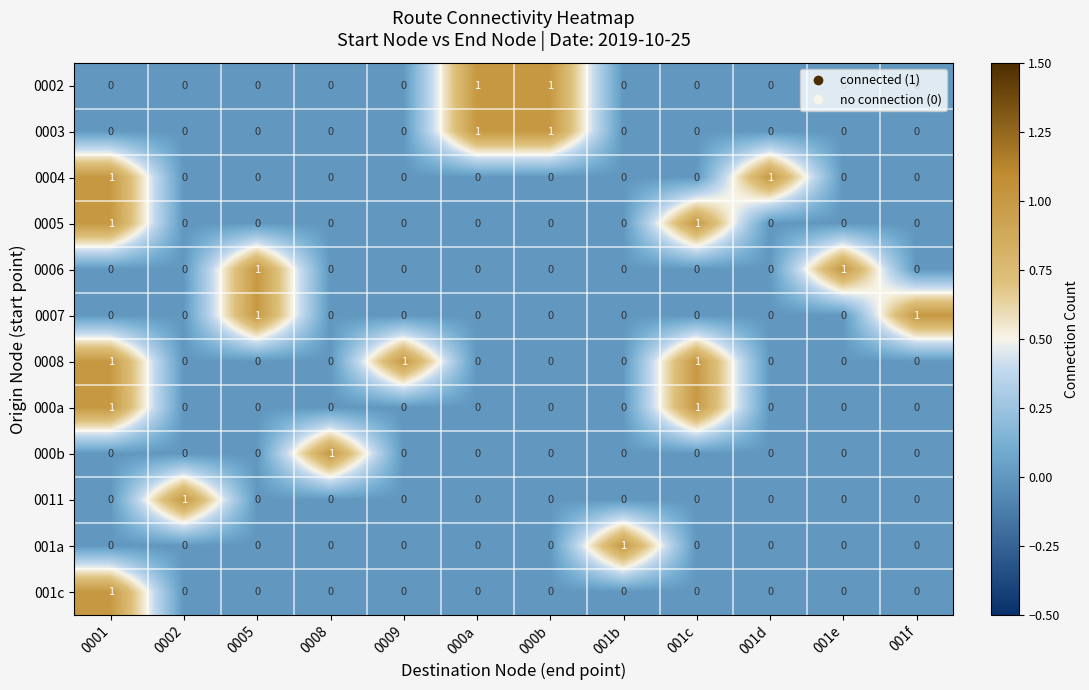

At which label does 000b reach its peak?

0008